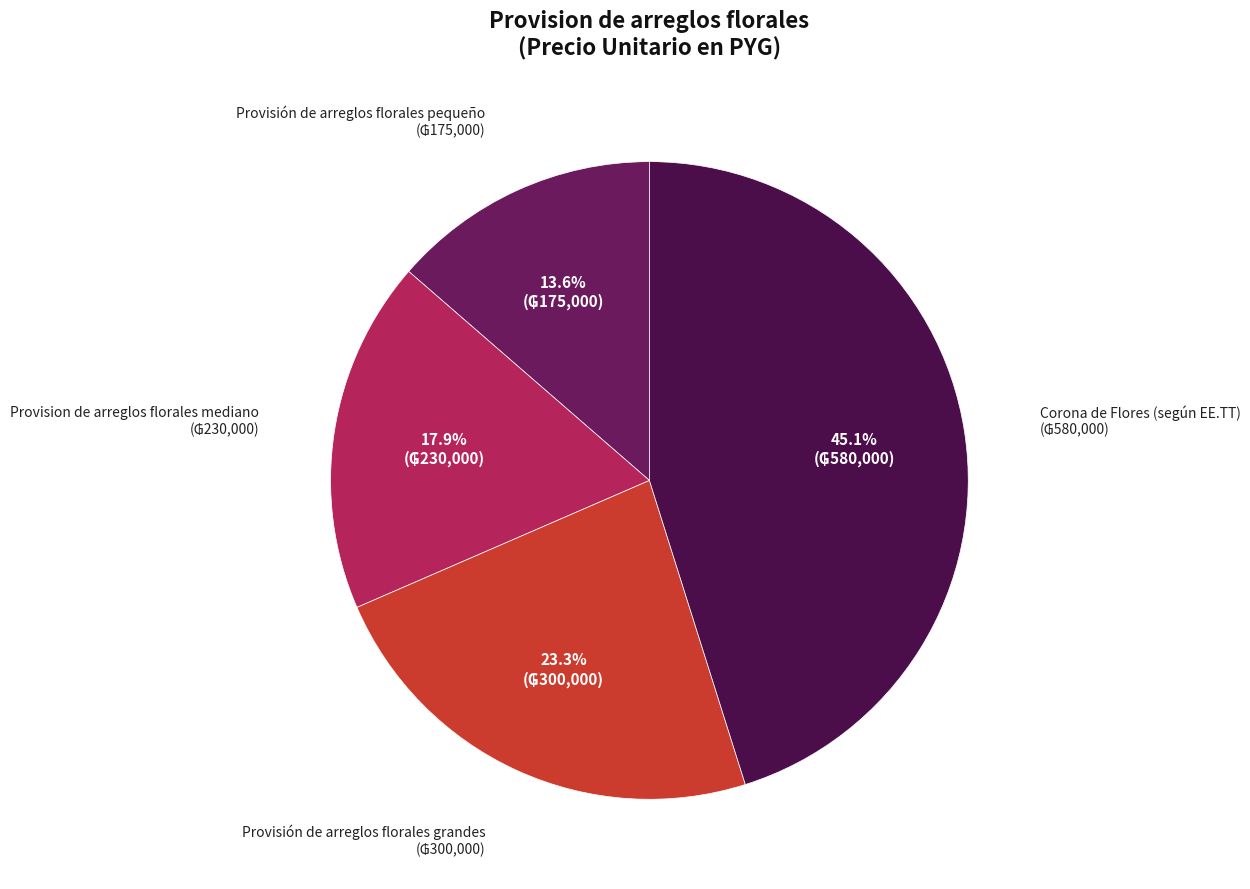

Is it true that Provisión de arreglos florales pequeño is 14% of the pie?

True